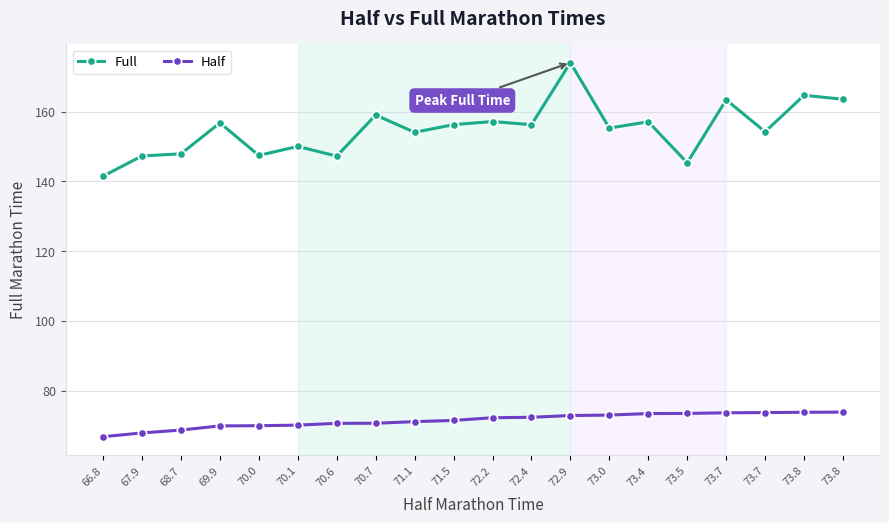

Between 68.7 and 71.5, which is larger?

71.5